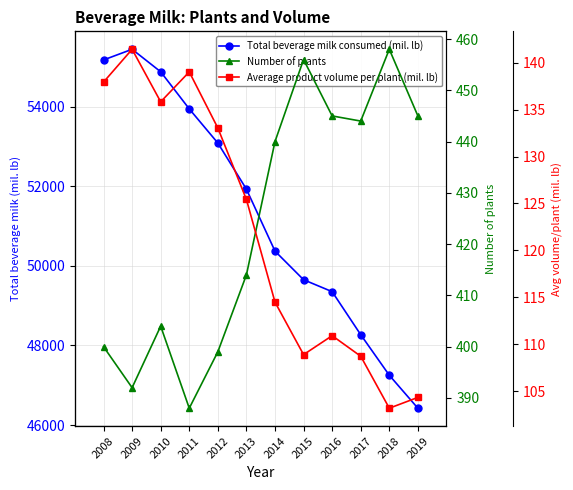

Where is the first local maximum for Average product volume per plant (mil. lb)?

2009